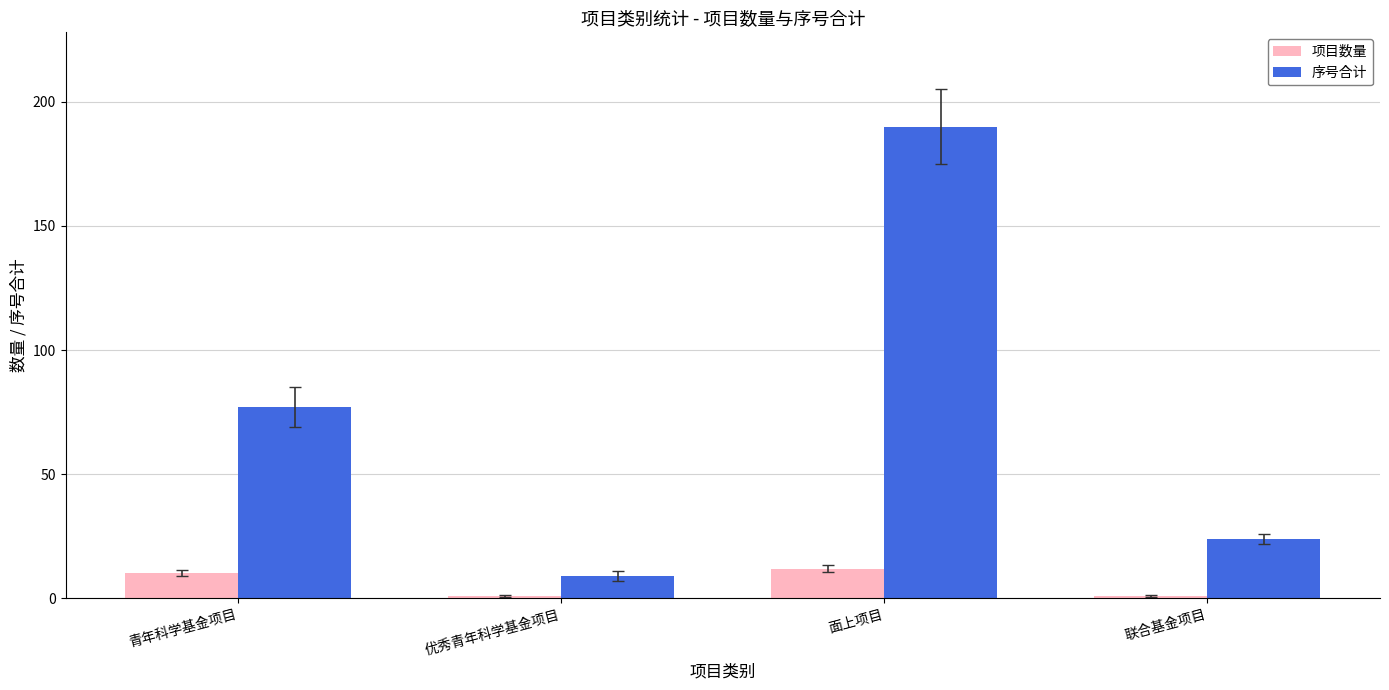

What is the difference between the 序号合计 values at 面上项目 and 联合基金项目?

166